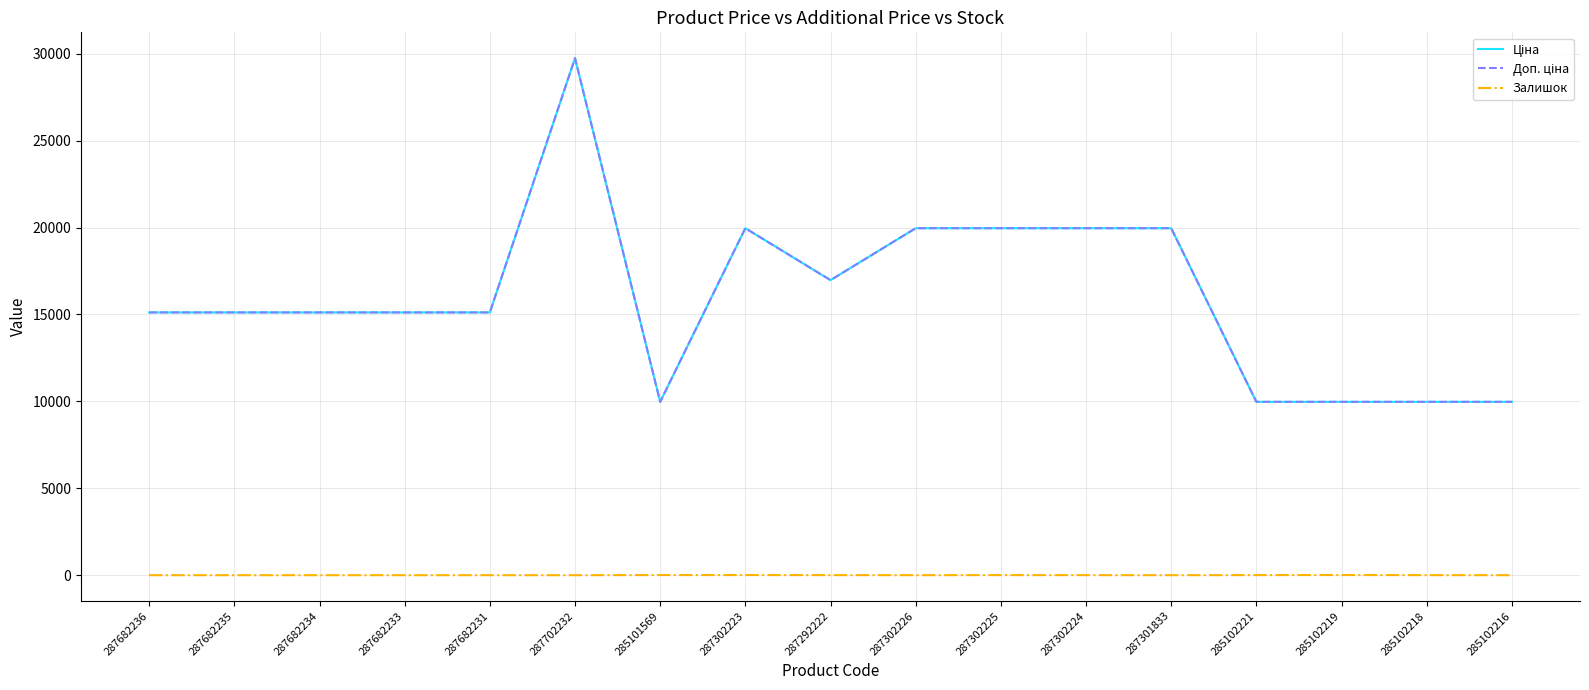

True or false: Ціна has a value of 9975.0 at 285101569.

True